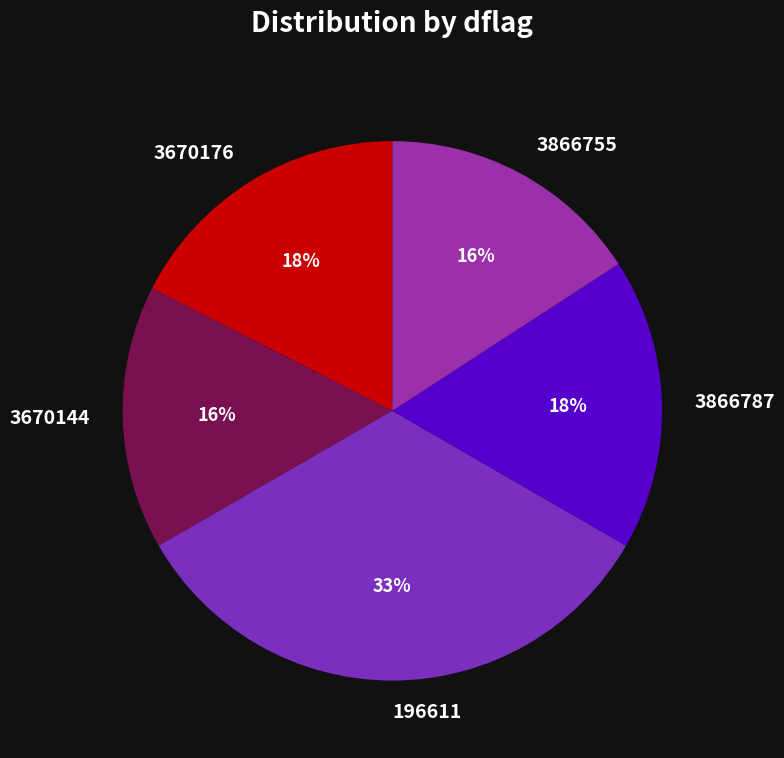

Is there any slice that represents more than half of the pie?

No